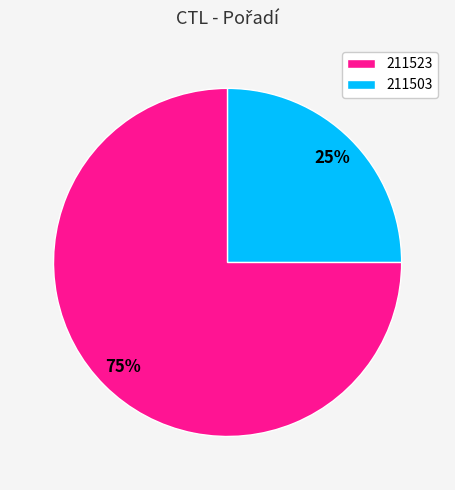

What percentage is the 211523 slice, to the nearest percent?

75%